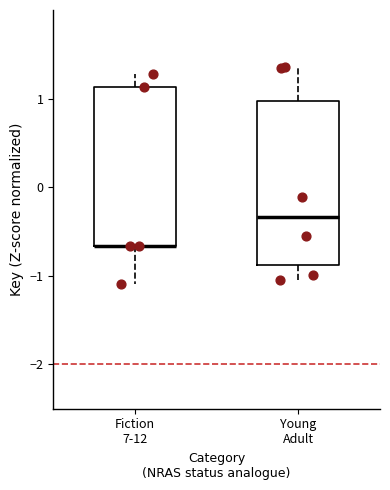

Where is the upper edge of the box for Young Adult on the y-axis? The values are not printed on the chart, so give them approximately, as read against the axis.

1.0